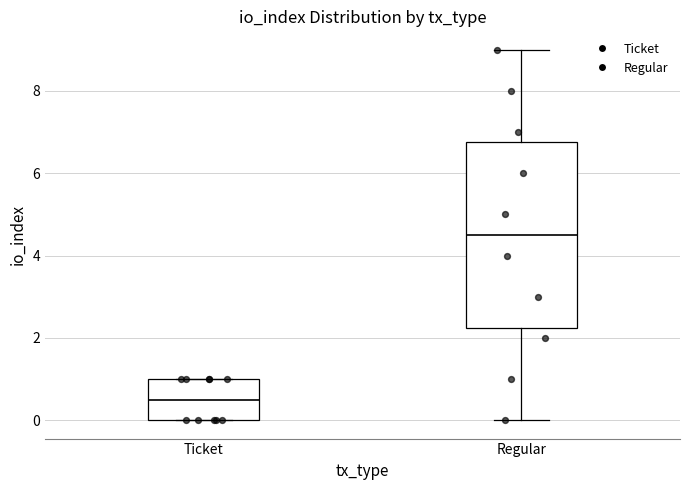

Which box has the lowest median line?

Ticket